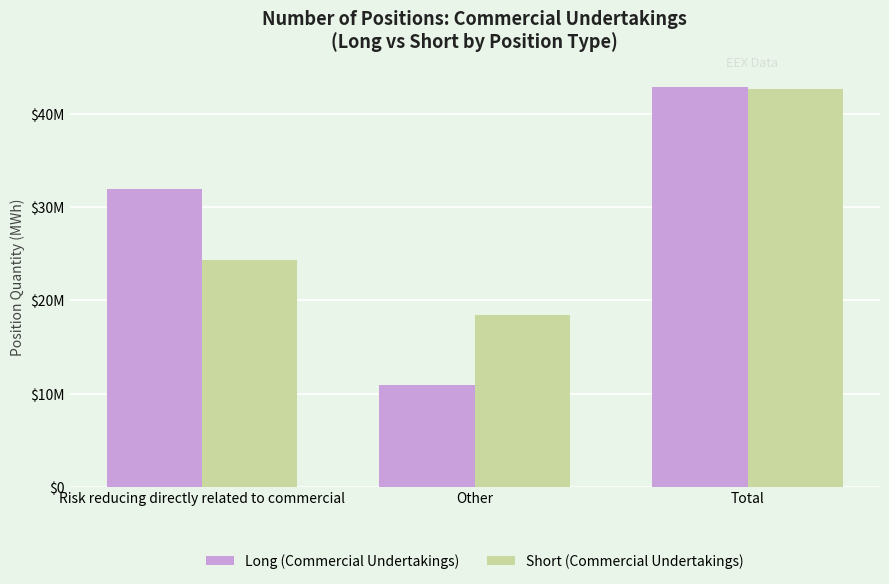

What are all the series names shown in the legend?

Long (Commercial Undertakings), Short (Commercial Undertakings)